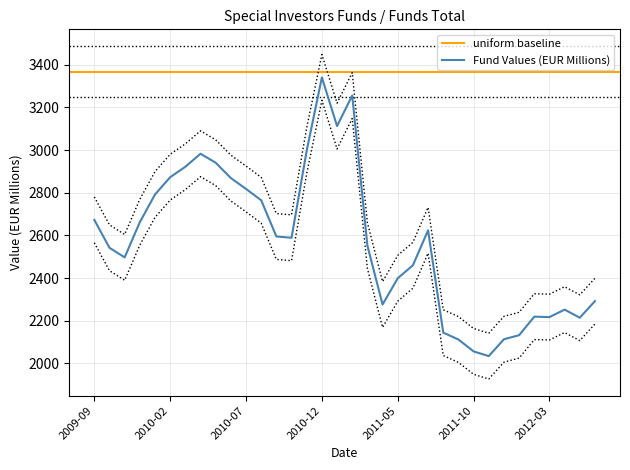

What is the ratio of the value at 2010-08 to the value at 2011-03?

1.1